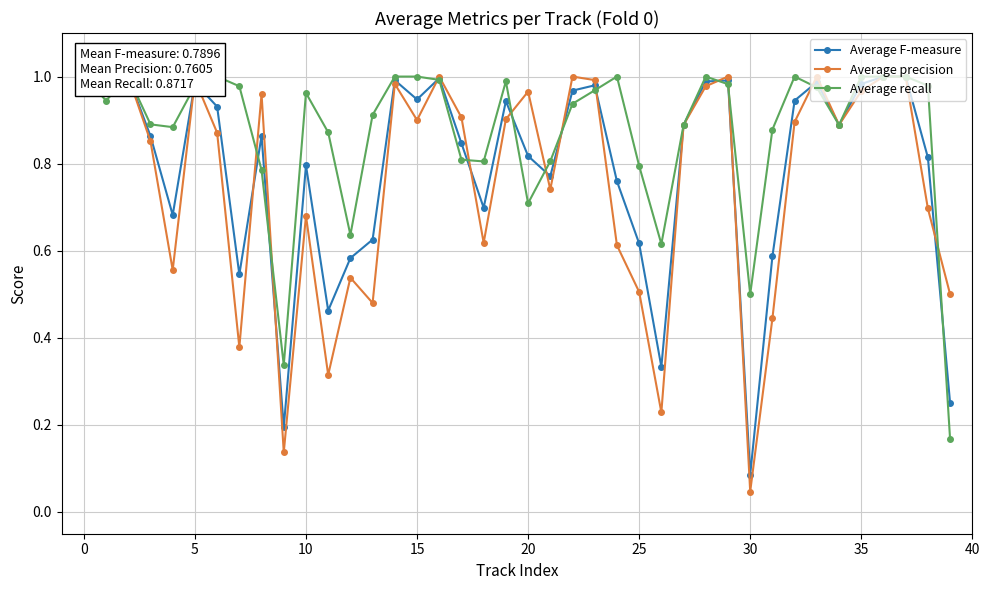

Rank the series at 18 from highest to lowest value.

Average recall, Average F-measure, Average precision